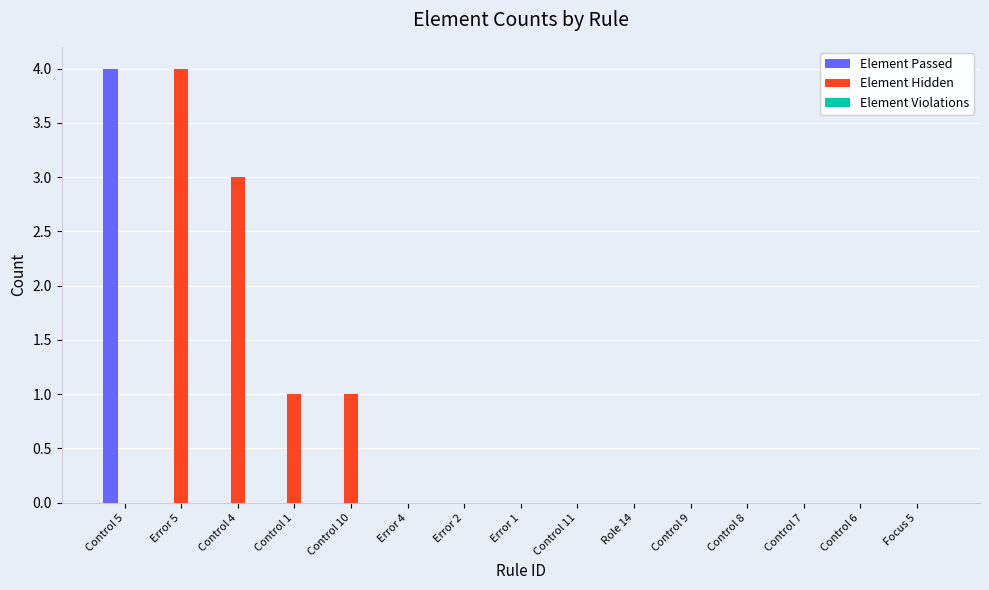

What is the sum of all Element Passed values?

4